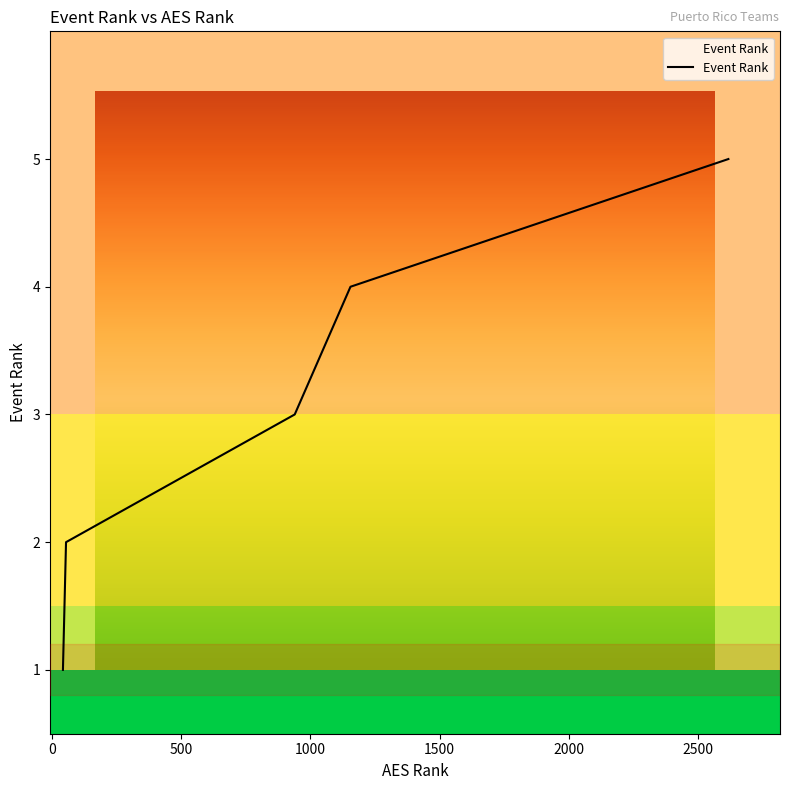

What is the greatest value displayed?

5